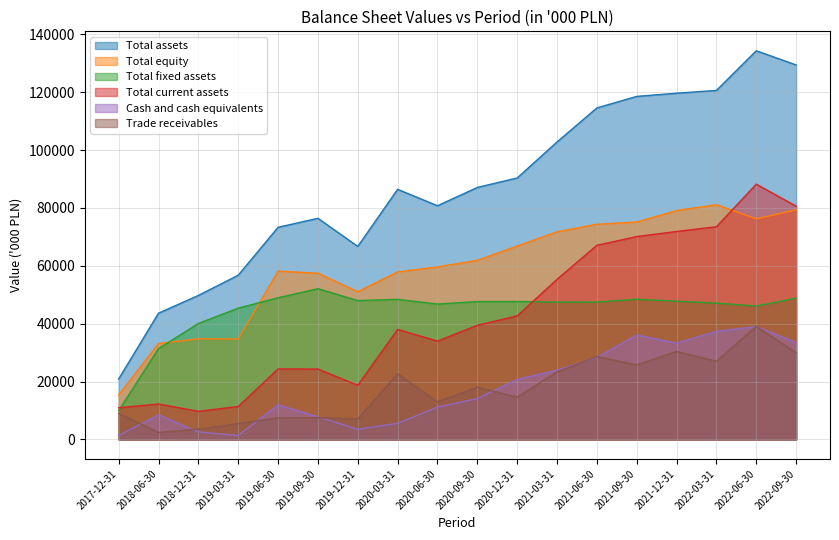

Which series has the largest range (max minus min)?

Total assets